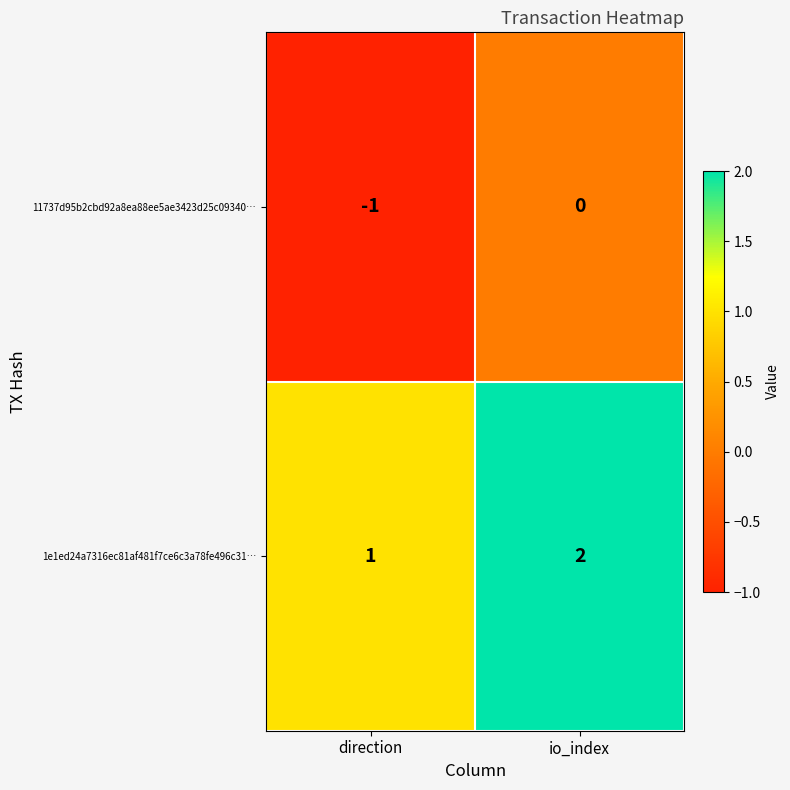

At direction, list the series in order from largest to smallest.

1e1ed24a7316ec81af481f7ce6c3a78fe496c31…, 11737d95b2cbd92a8ea88ee5ae3423d25c09340…